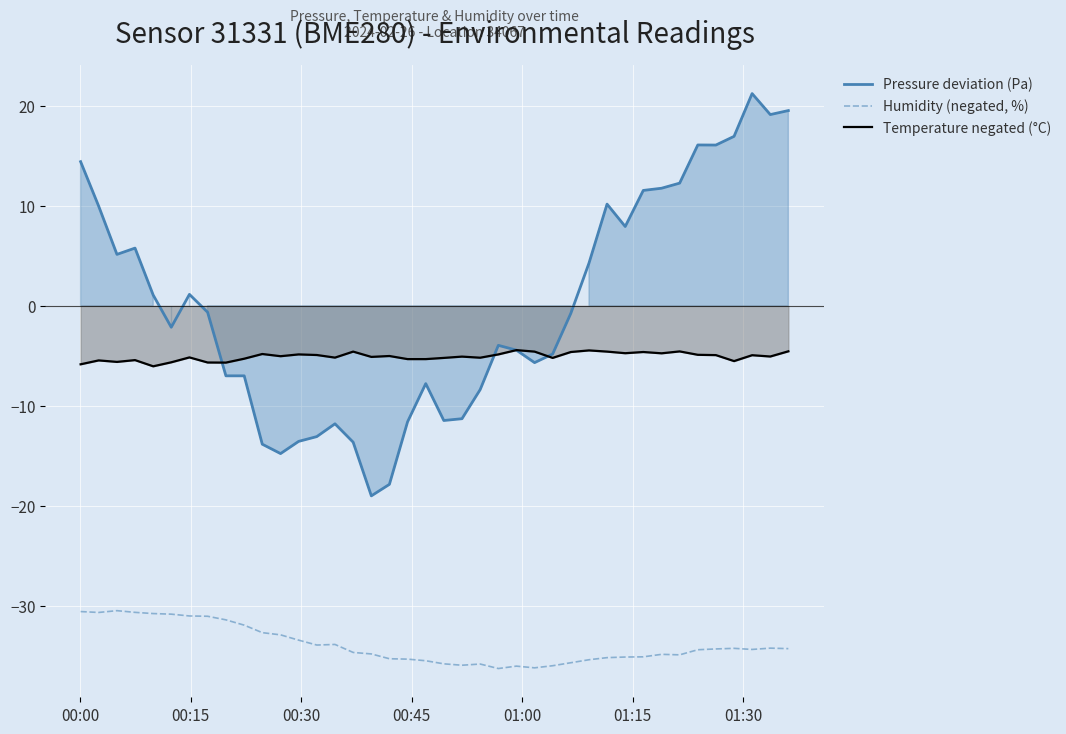

True or false: Pressure deviation (Pa) and Humidity (negated, %) intersect in this chart.

False